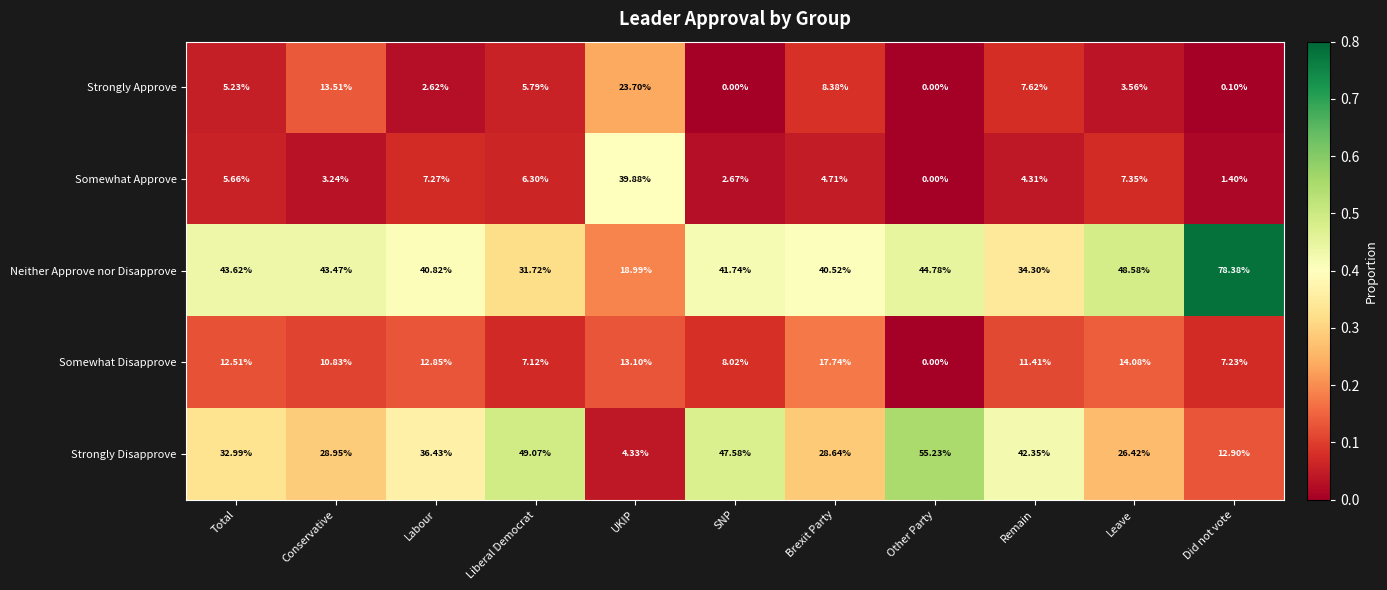

Which series changed the most between Remain and Leave?

Strongly Disapprove